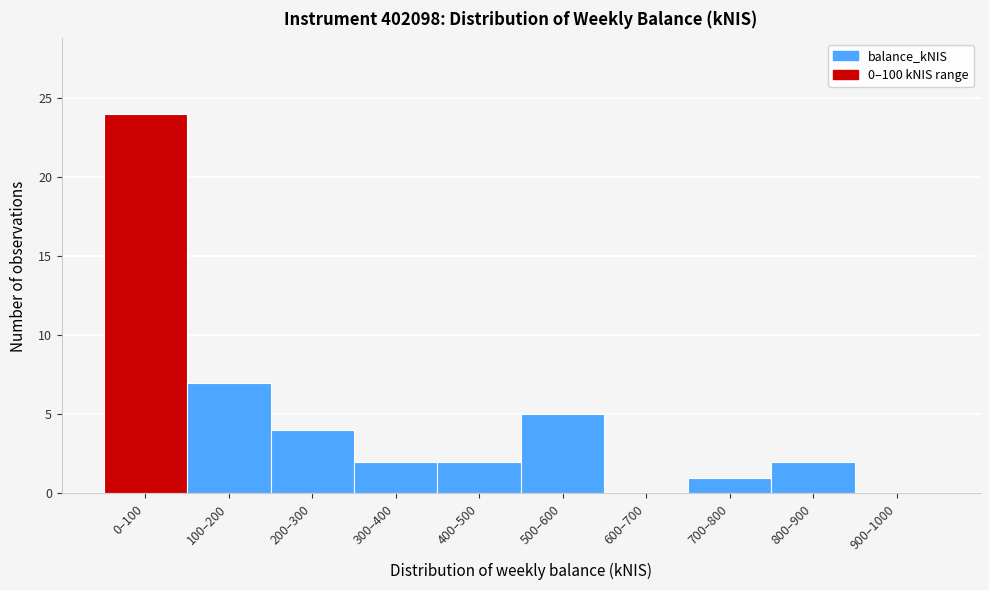

Reading right to left, list all the values displayed in this chart.

900–1000=0	800–900=2	700–800=1	600–700=0	500–600=5	400–500=2	300–400=2	200–300=4	100–200=7	0–100=24